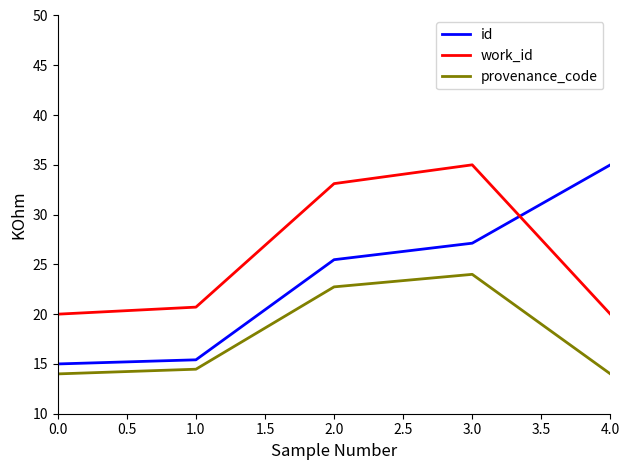

List the series in order of their overall mean, highest first.

work_id, id, provenance_code